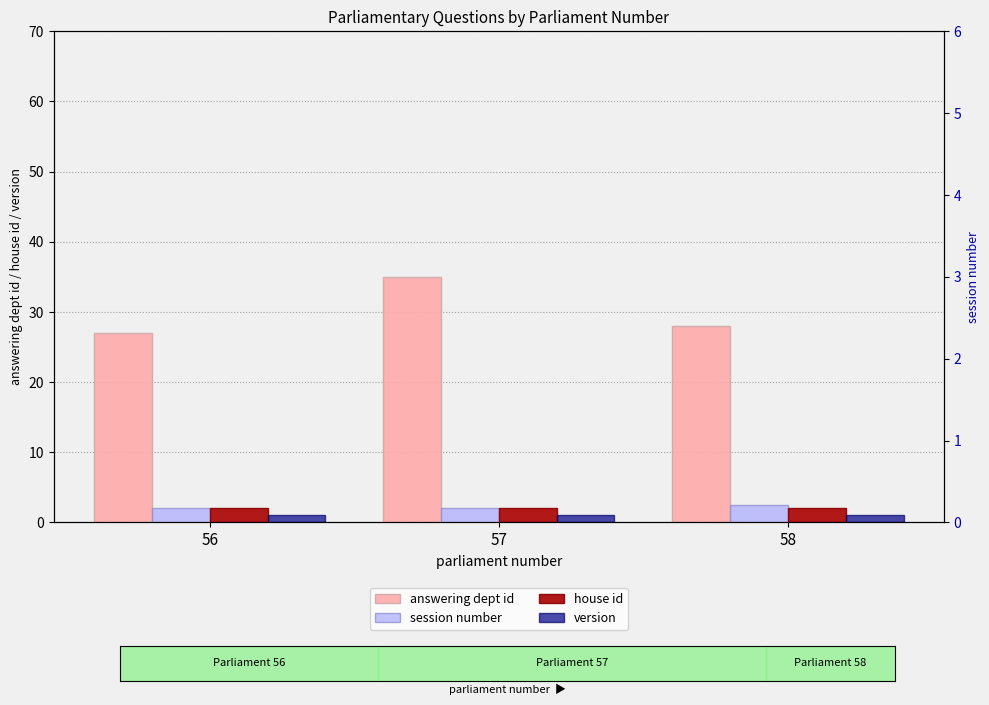

What is the highest value of the session number series?

2.5